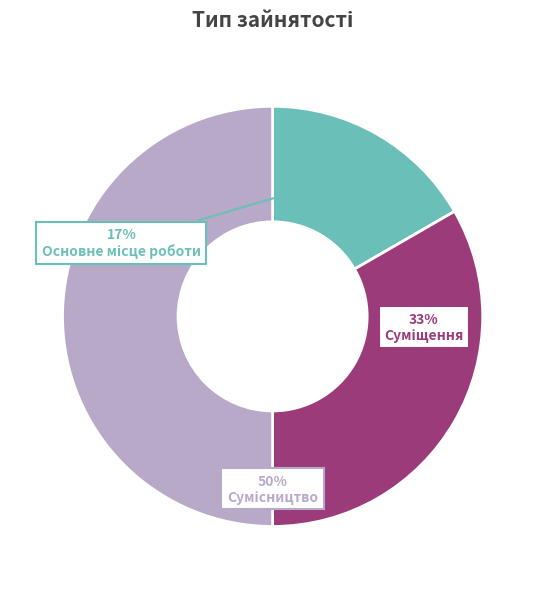

To the nearest percent, what is the difference between the largest and smallest slice percentages?

33%